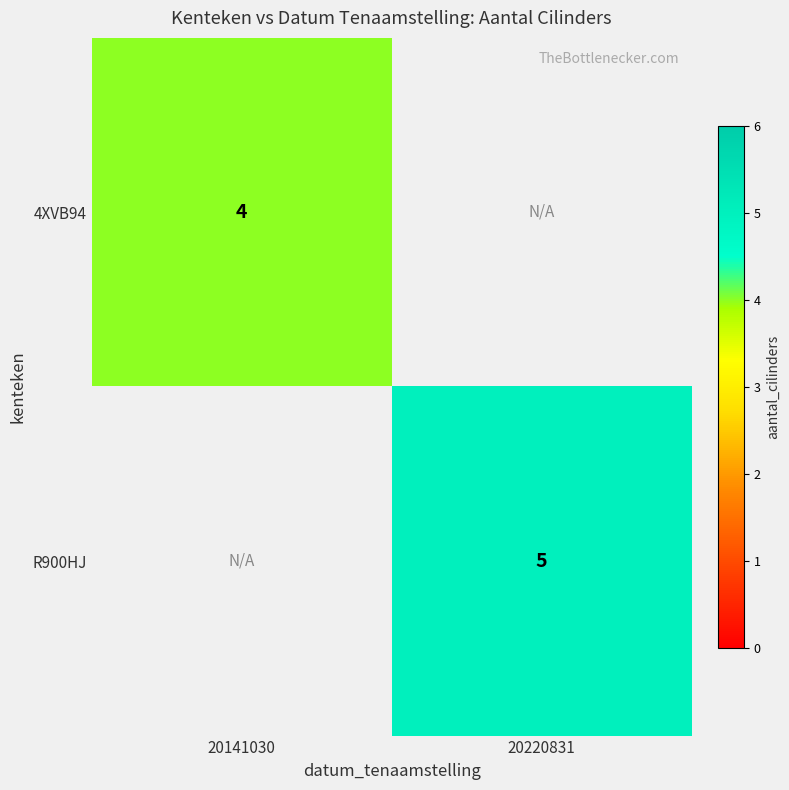

The value of R900HJ at 20220831 is 5. True or false?

True